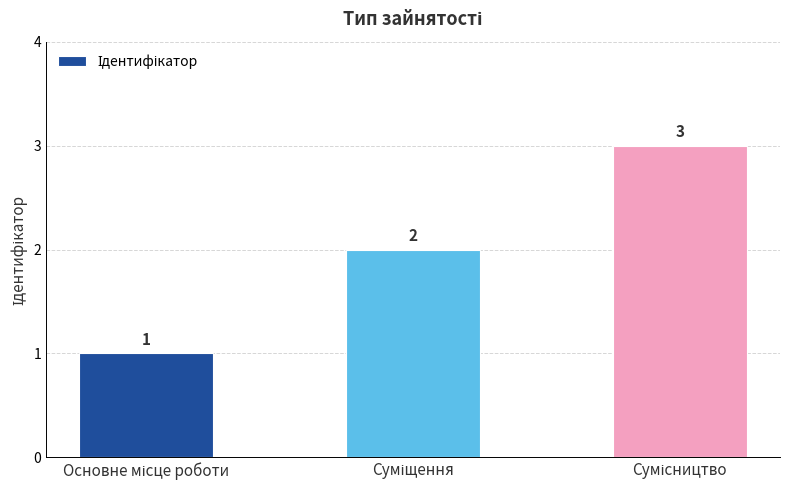

What is the sum of all values?

6